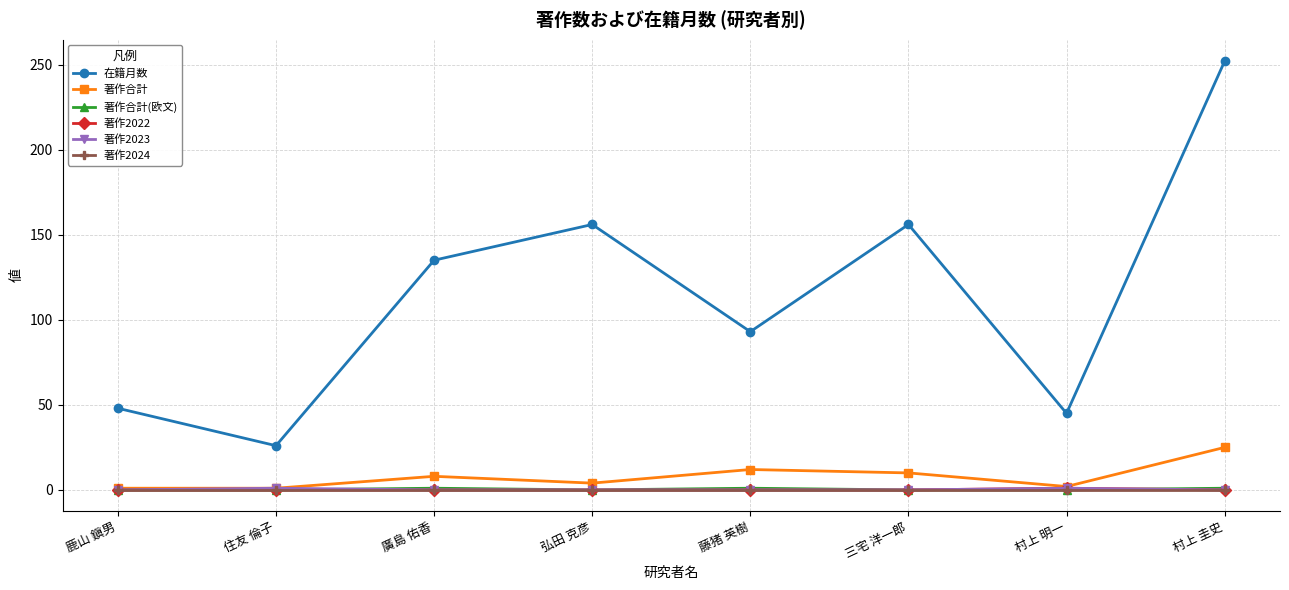

Which series has the largest range (max minus min)?

在籍月数